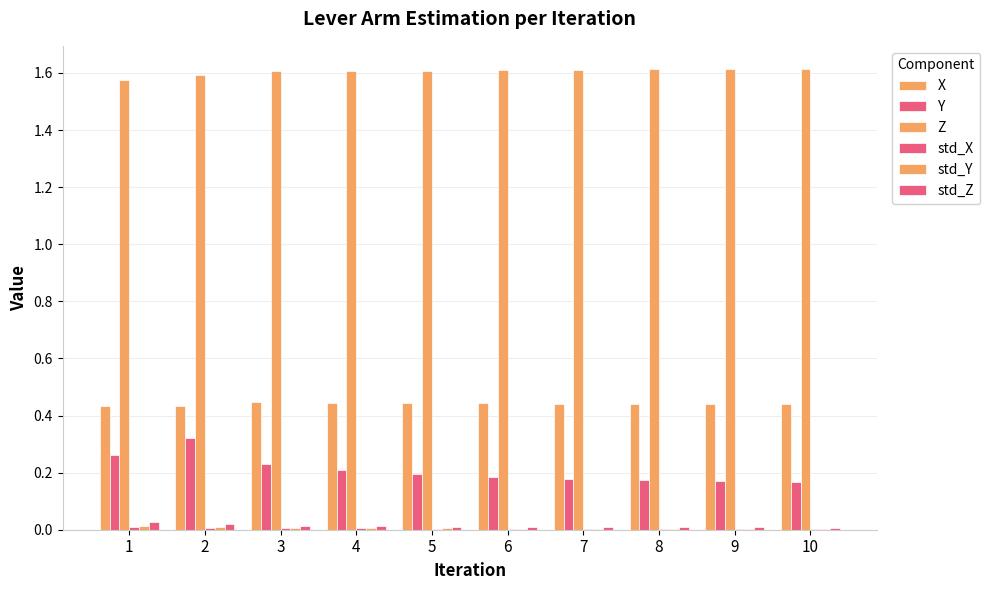

Count the number of categories in the chart.

10